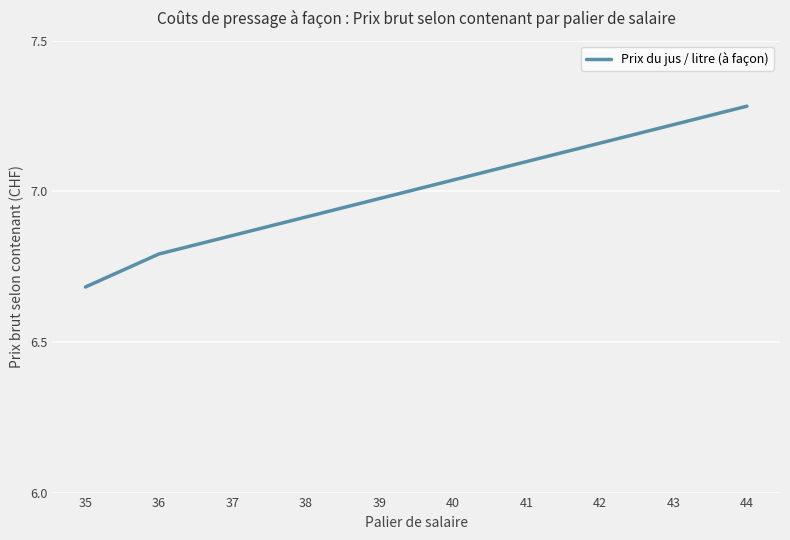

What is the change in value from 41 to 44?

+0.2